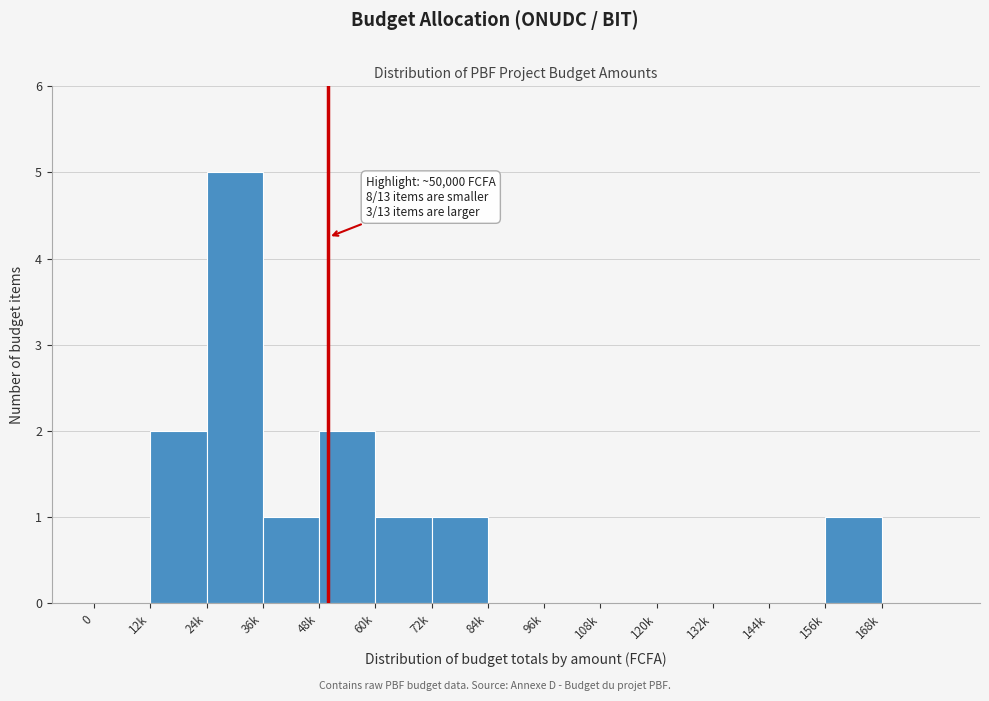

Reading left to right, transcribe all the data shown in this chart.

0=0	12k=2	24k=5	36k=1	48k=2	60k=1	72k=1	84k=0	96k=0	108k=0	120k=0	132k=0	144k=0	156k=1	168k=0